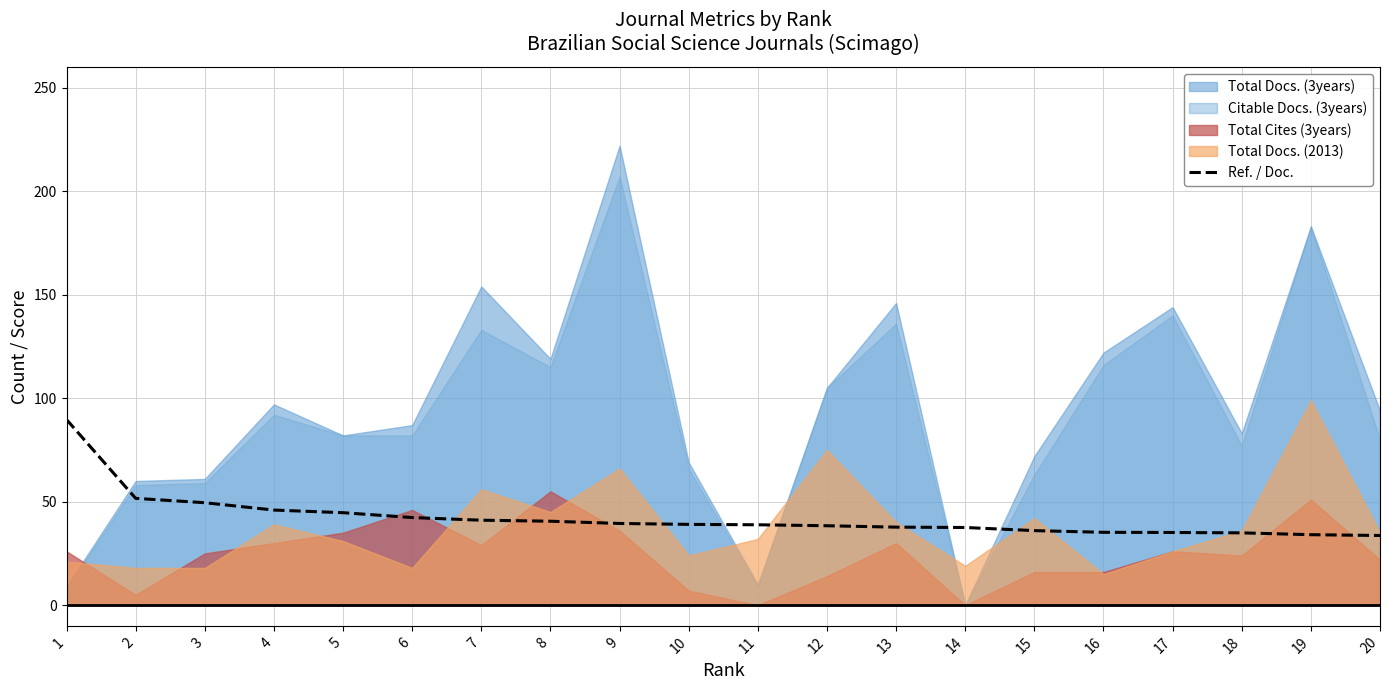

How many lines are shown in the chart?

1